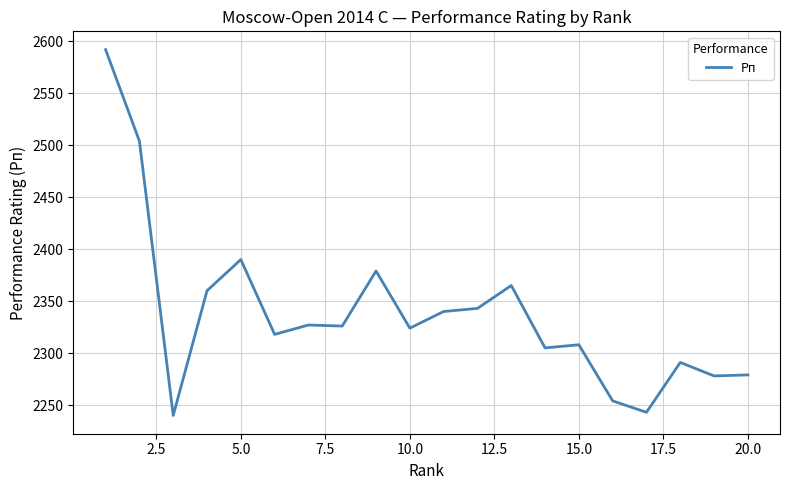

What is the minimum value shown in the chart?

2240